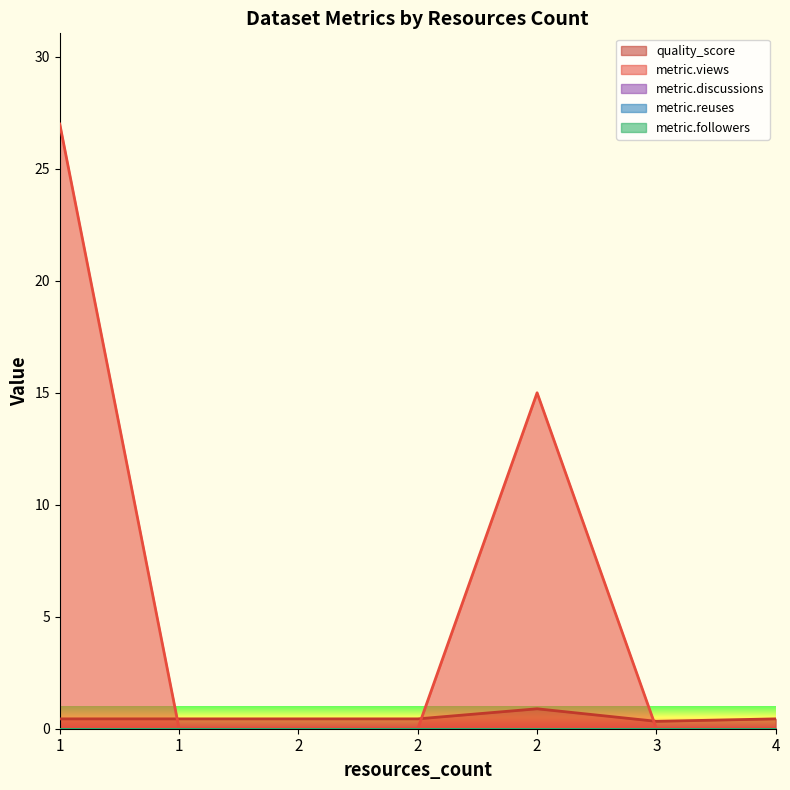

Between 2 and 1, which is larger?

2